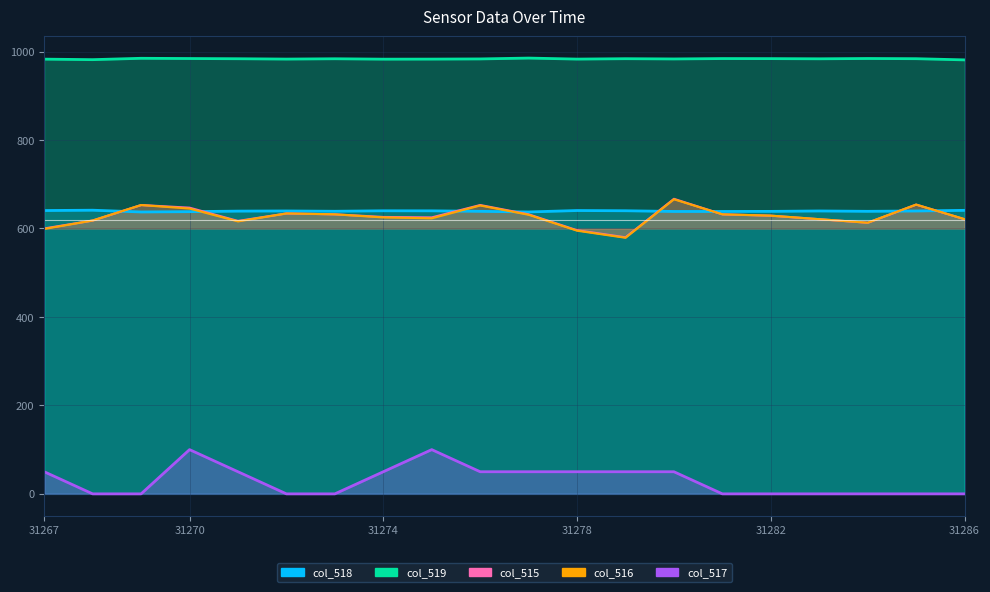

The value of col_519 at 31279 is 265.4. True or false?

False